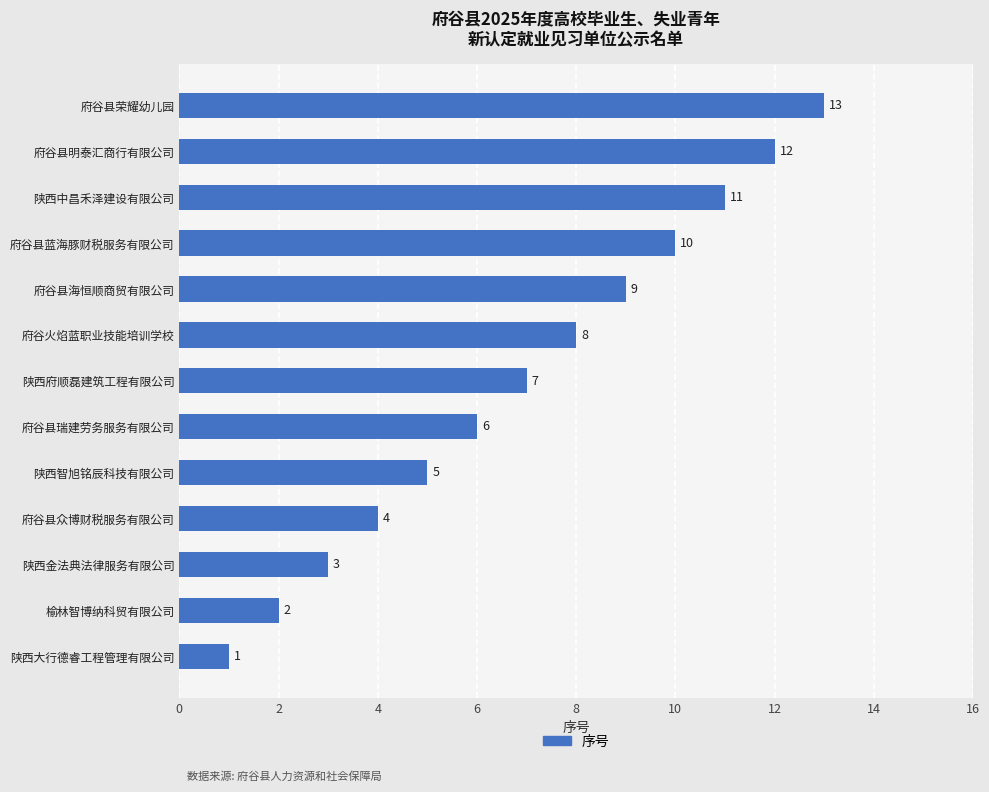

Does the chart contain any negative values?

No